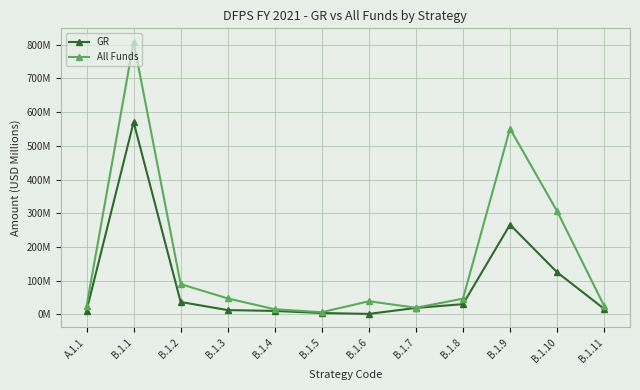

Which category has the highest value across all series?

B.1.1